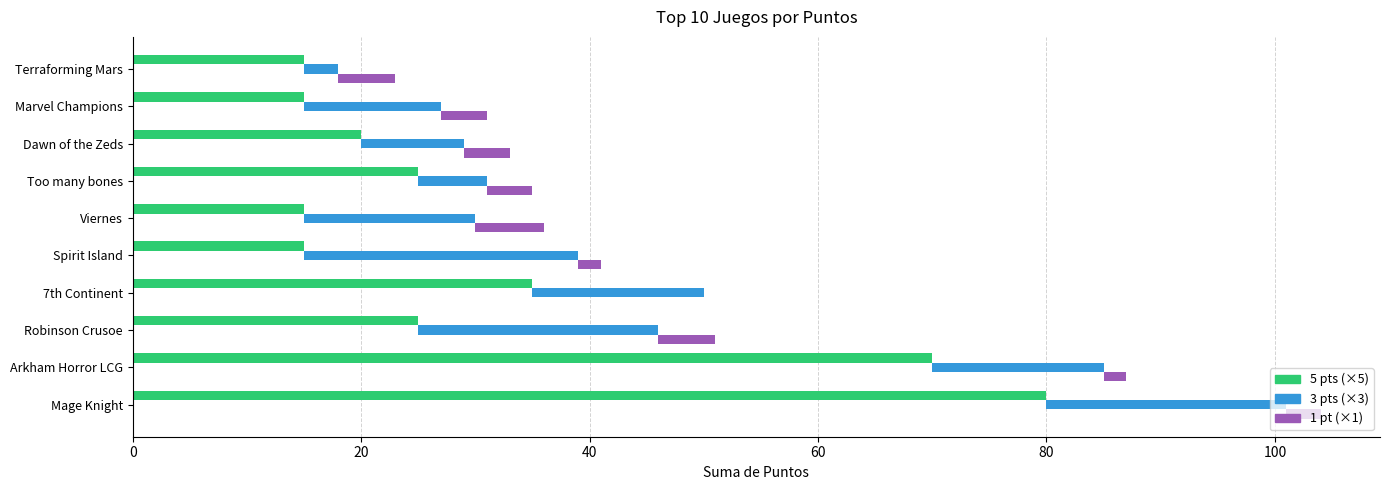

Does the chart contain any negative values?

No